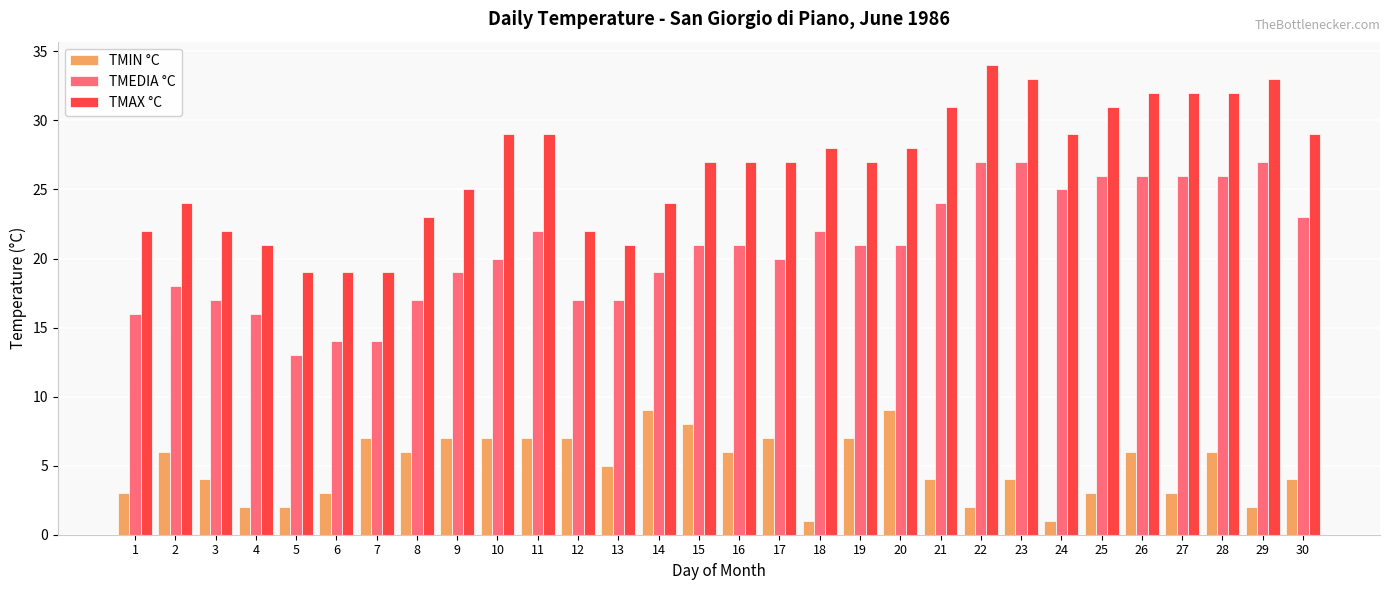

What is the value of the TMAX °C bar at the 15th from the left?

27